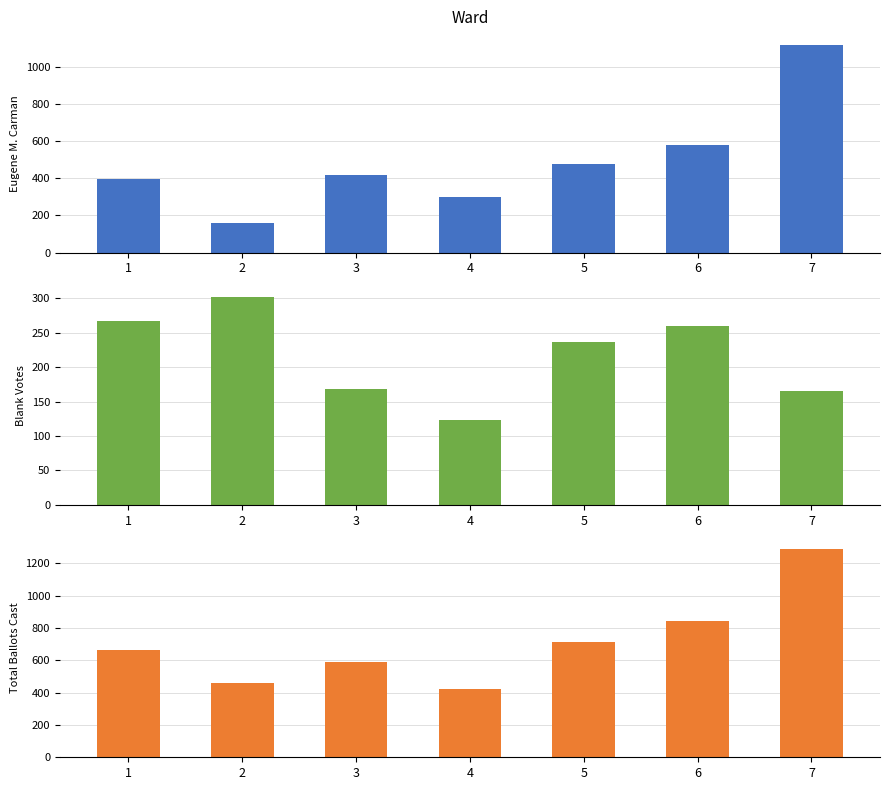

The value of Total Ballots Cast at 4 is 425. True or false?

True